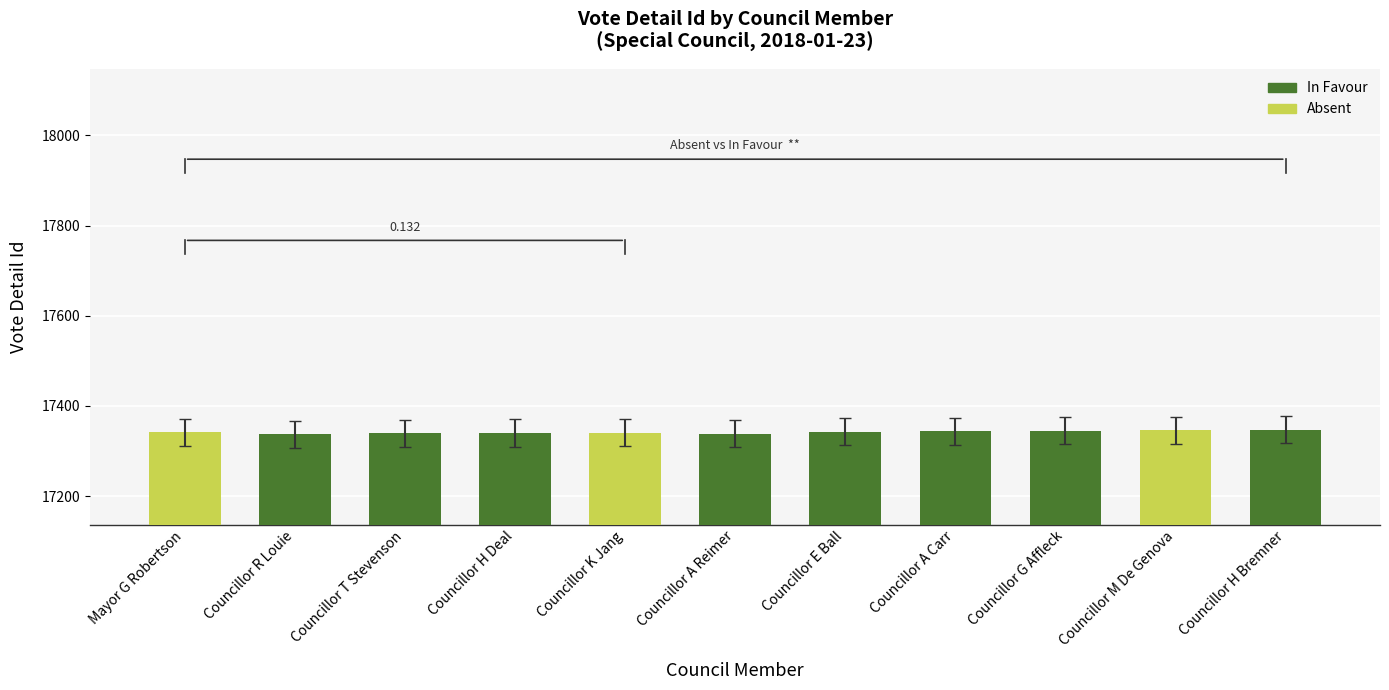

What position from the right is Councillor H Bremner?

1